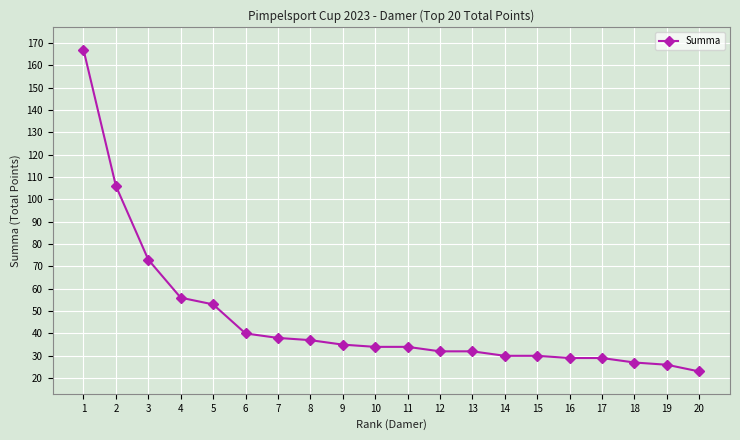

What is the minimum value shown in the chart?

23